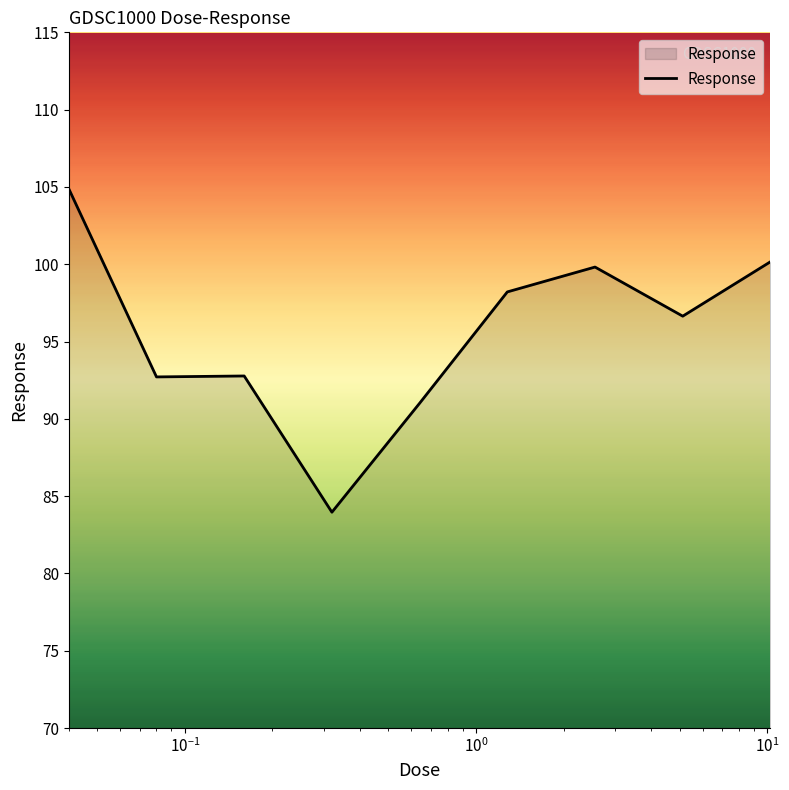

What is the maximum value shown in the chart?

104.9